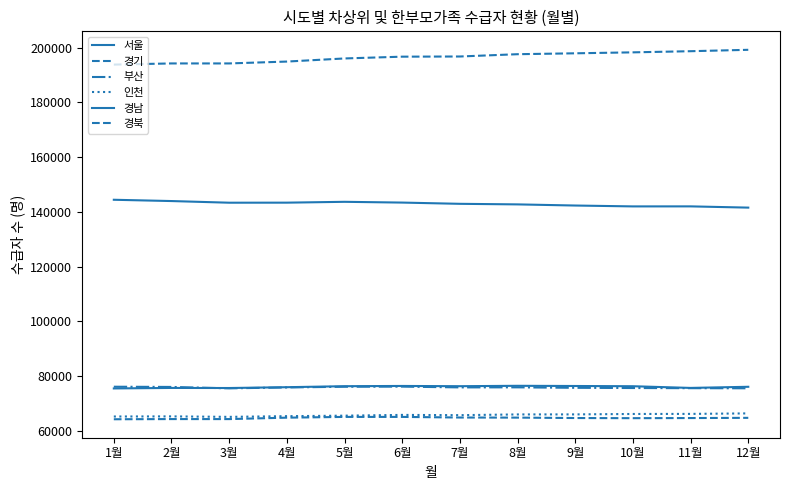

Does the chart display data point markers on the line(s)?

No